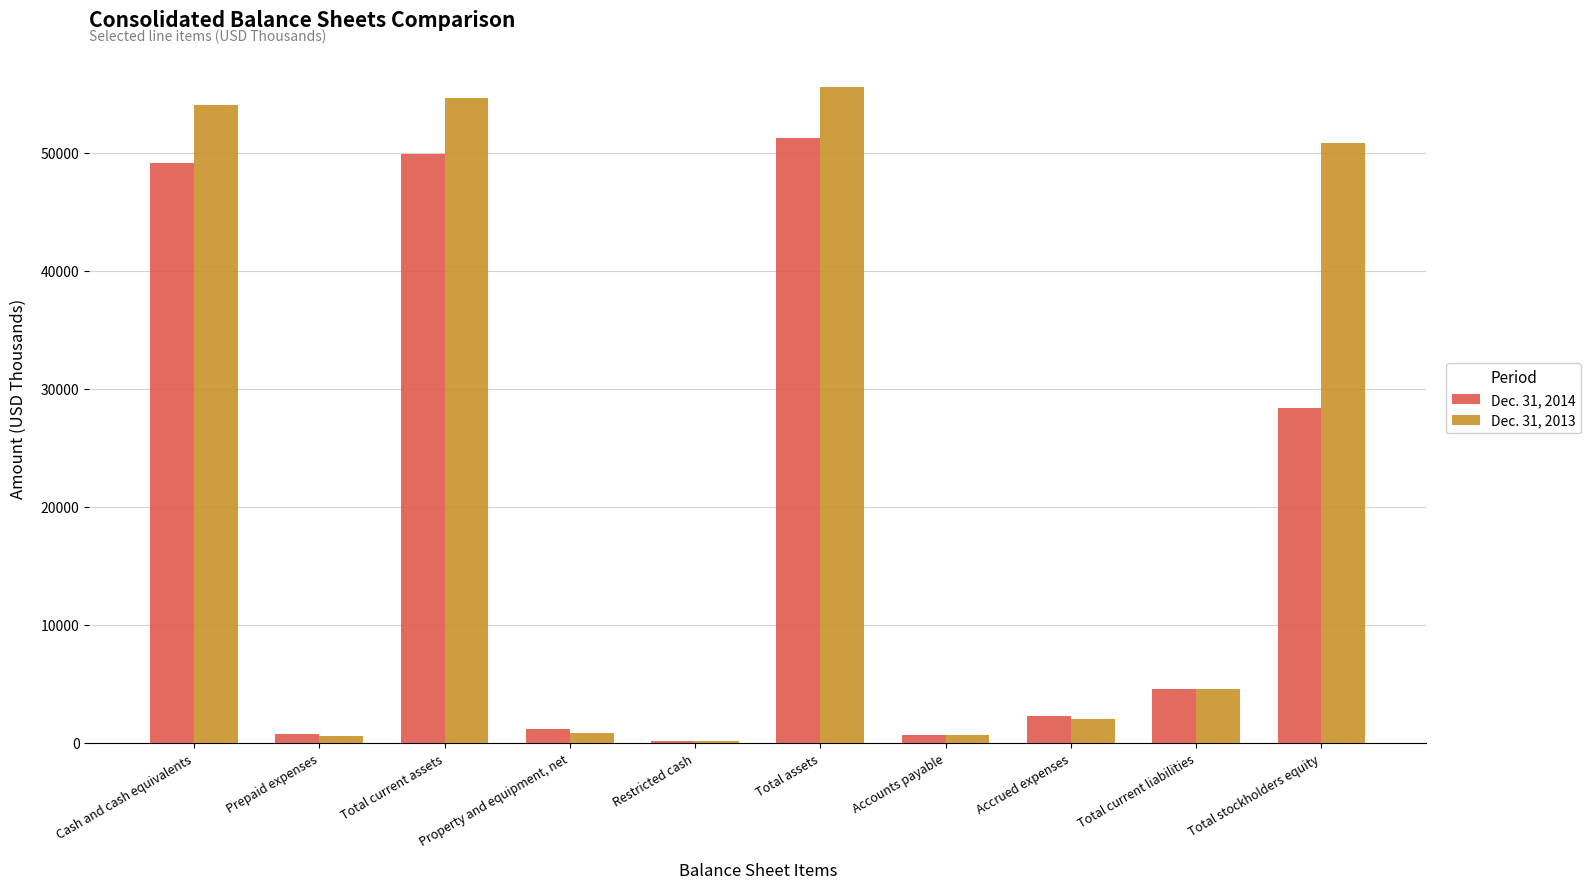

At which category does the chart reach its peak across all series?

Total assets